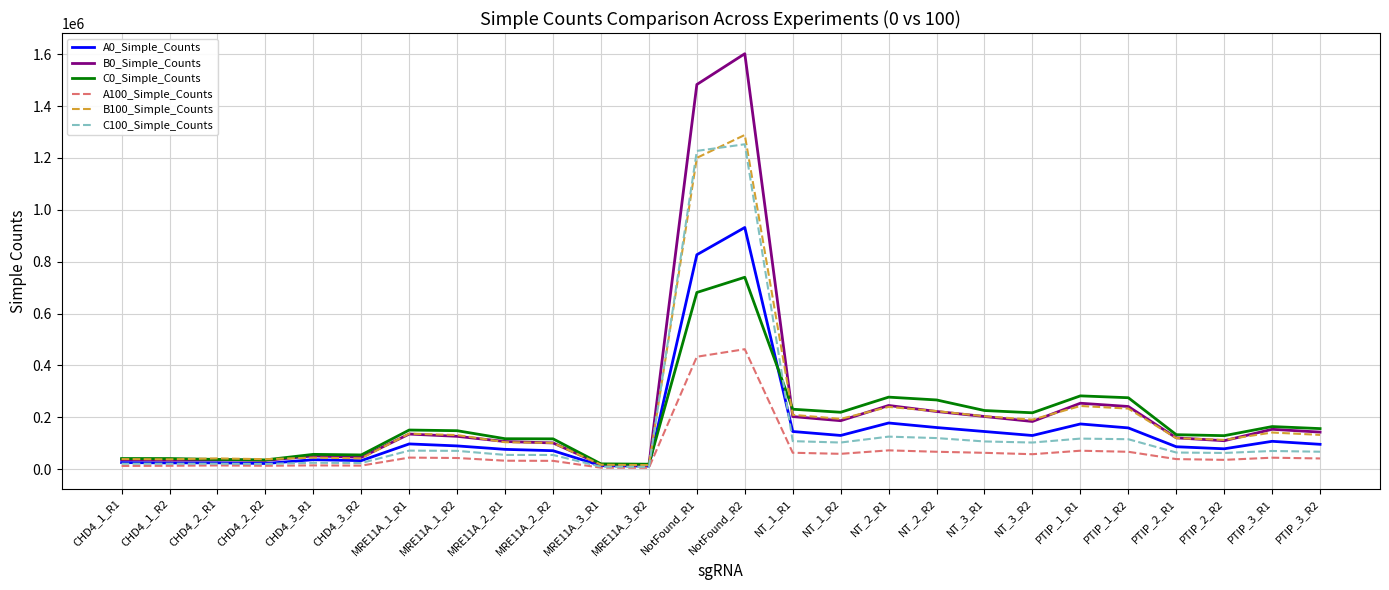

True or false: A0_Simple_Counts has more than 2 points higher than both neighbors.

True